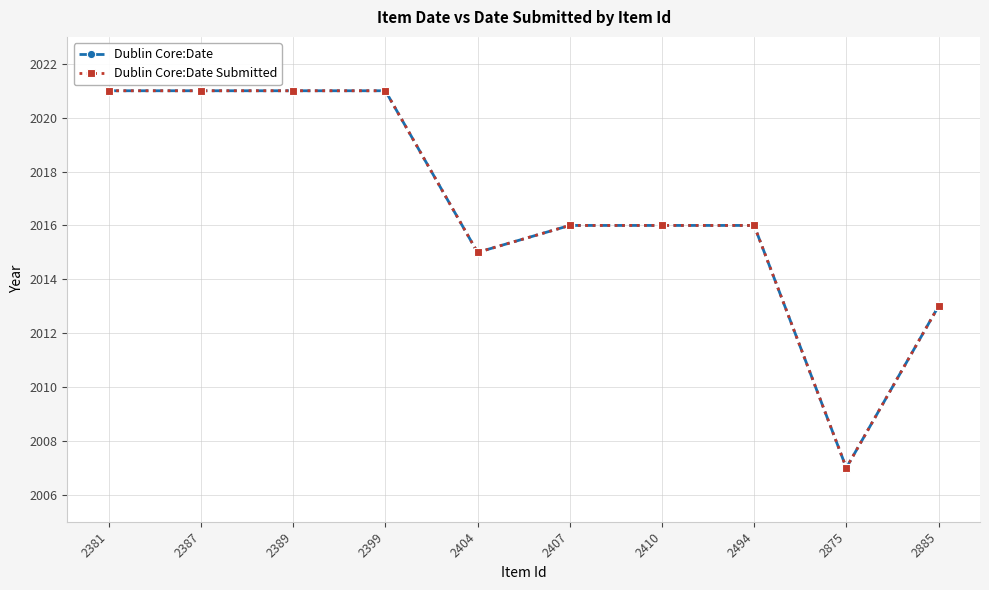

Does the chart have visible grid lines?

Yes